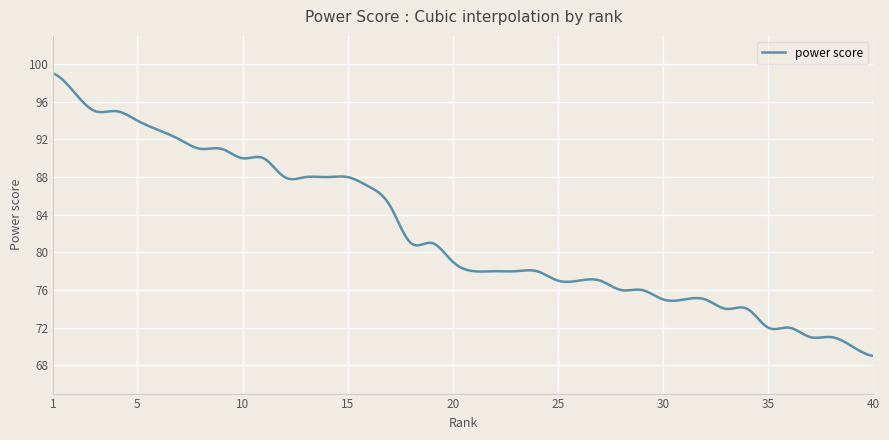

What is the greatest value displayed?

99.0